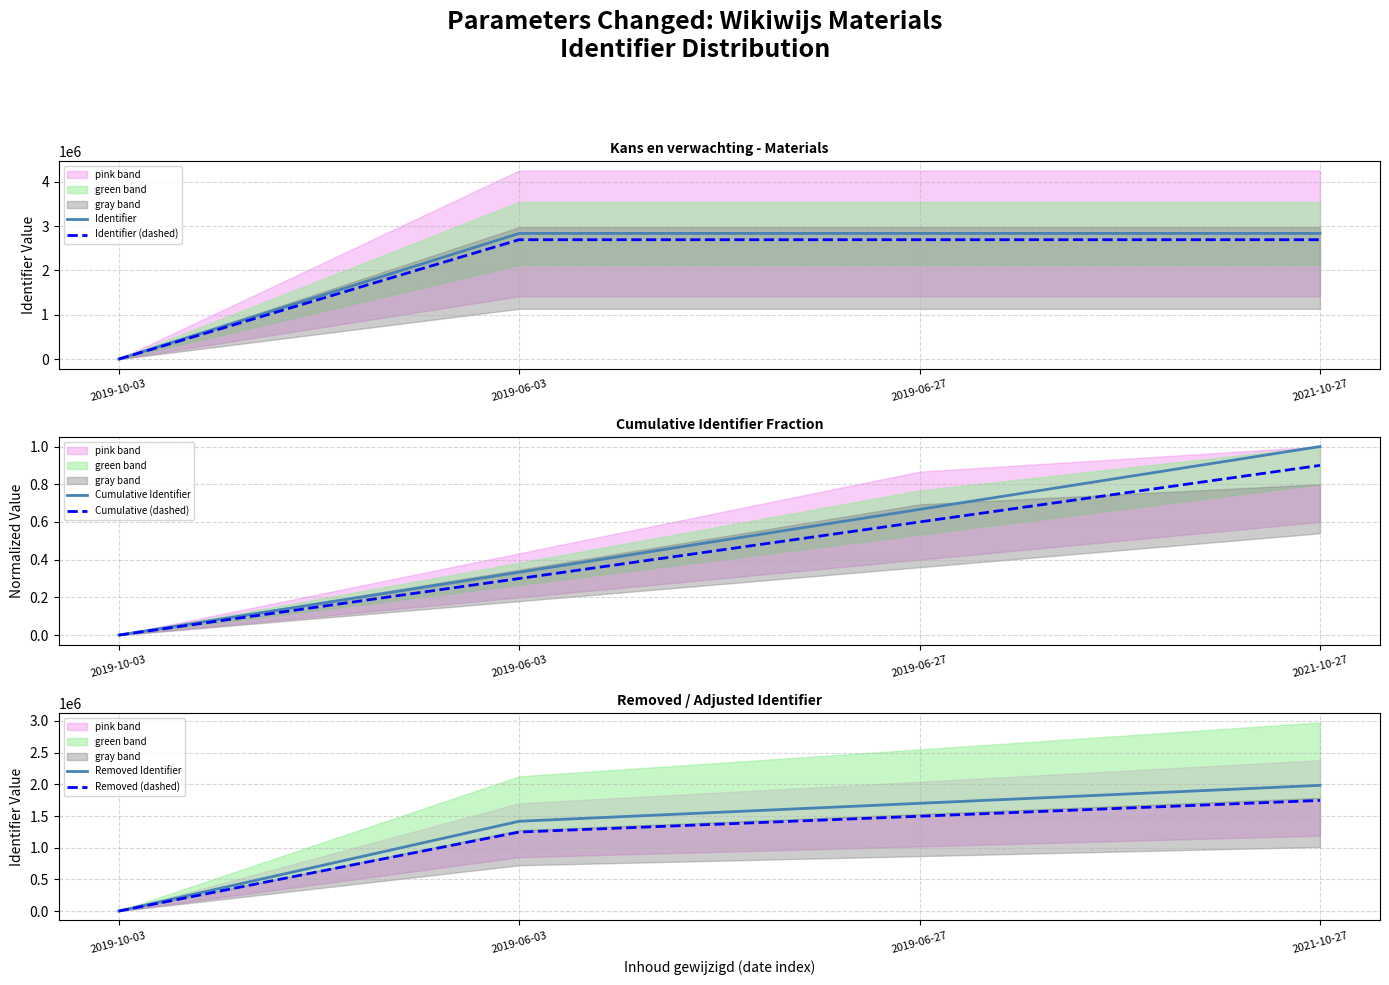

Is the value of Removed Identifier at 2019-06-03 greater than the value of Identifier (dashed) at 2019-10-03?

Yes